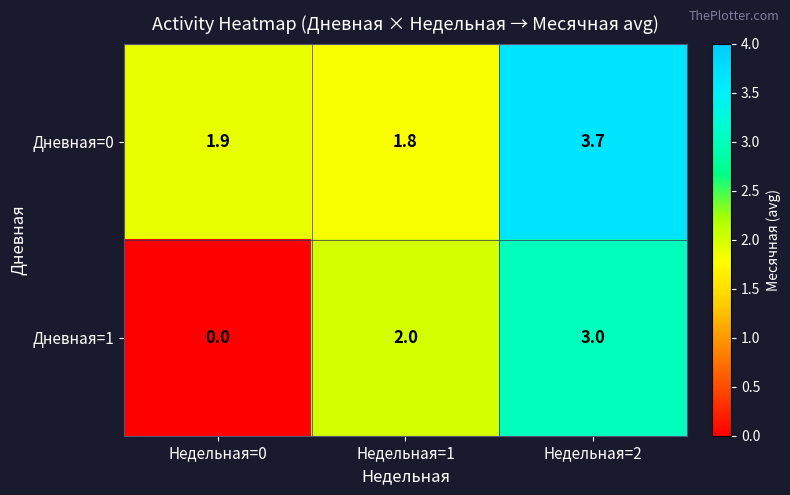

What is the sum of all Дневная=0 values?

7.4